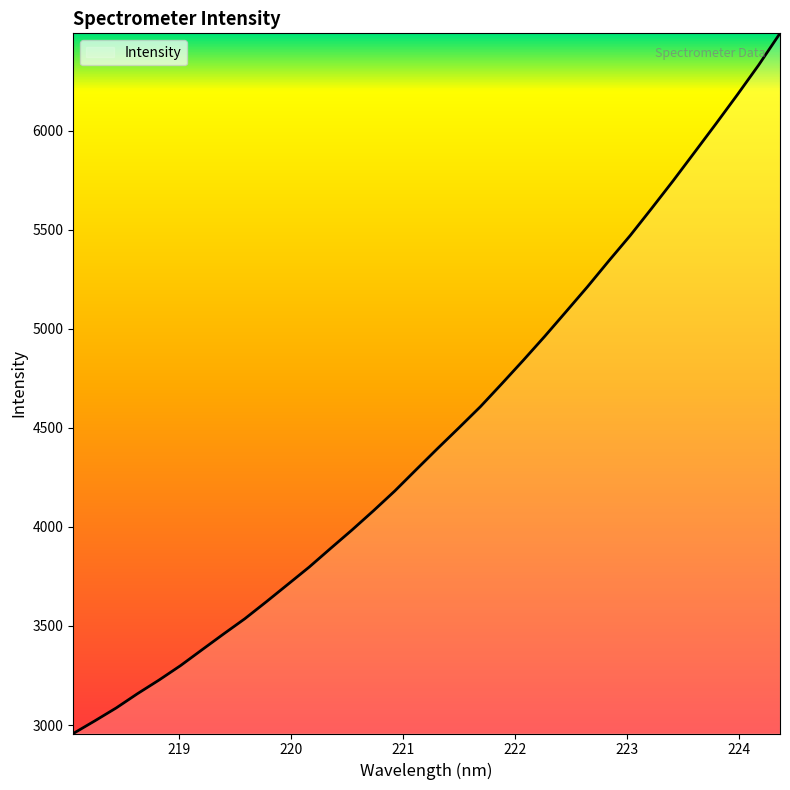

What is the greatest value displayed?

6492.4